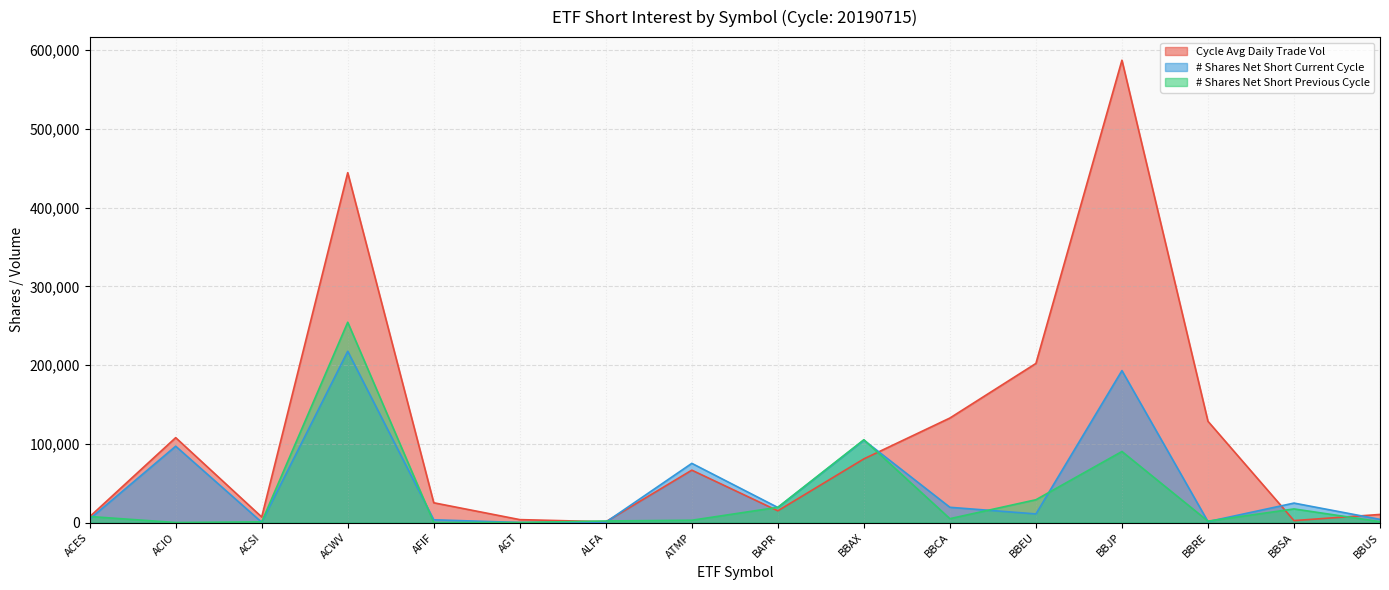

Is it true that Cycle Avg Daily Trade Vol equals 43974 at ATMP?

False